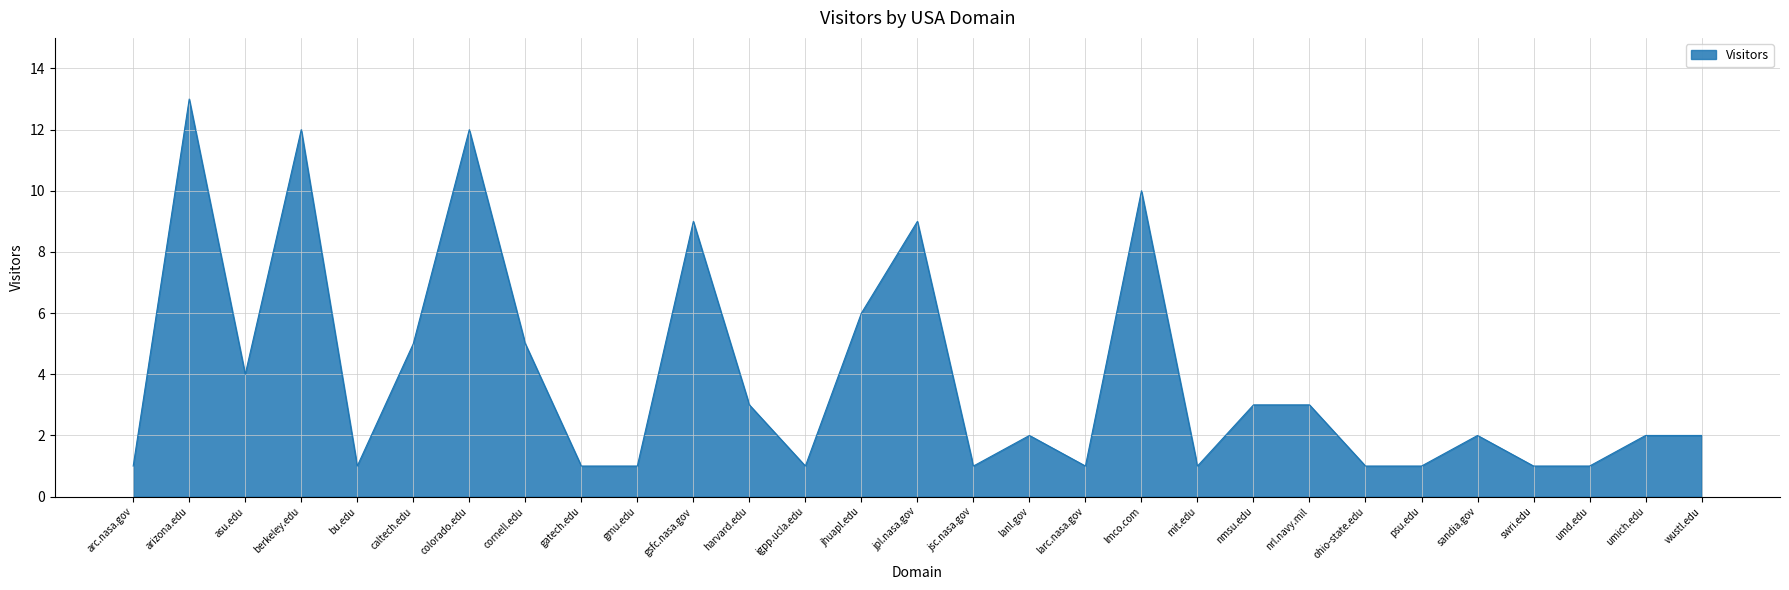

What position from the right is colorado.edu?

23